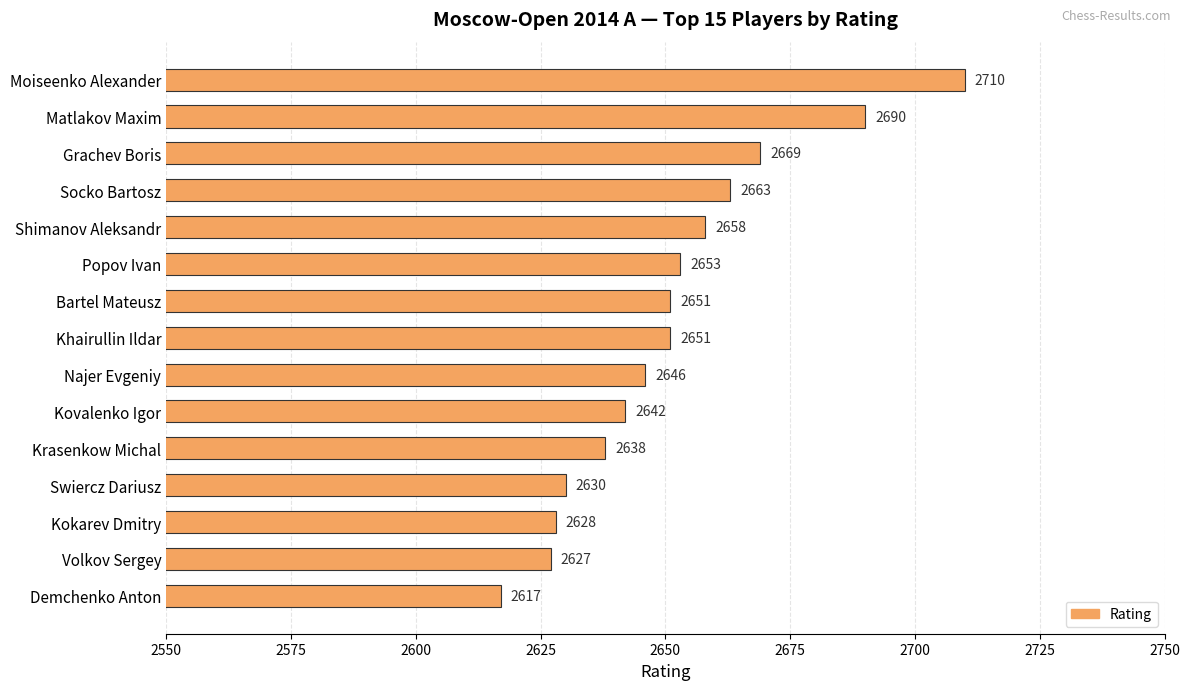

Read the value at Shimanov Aleksandr, to the nearest 5.

2660